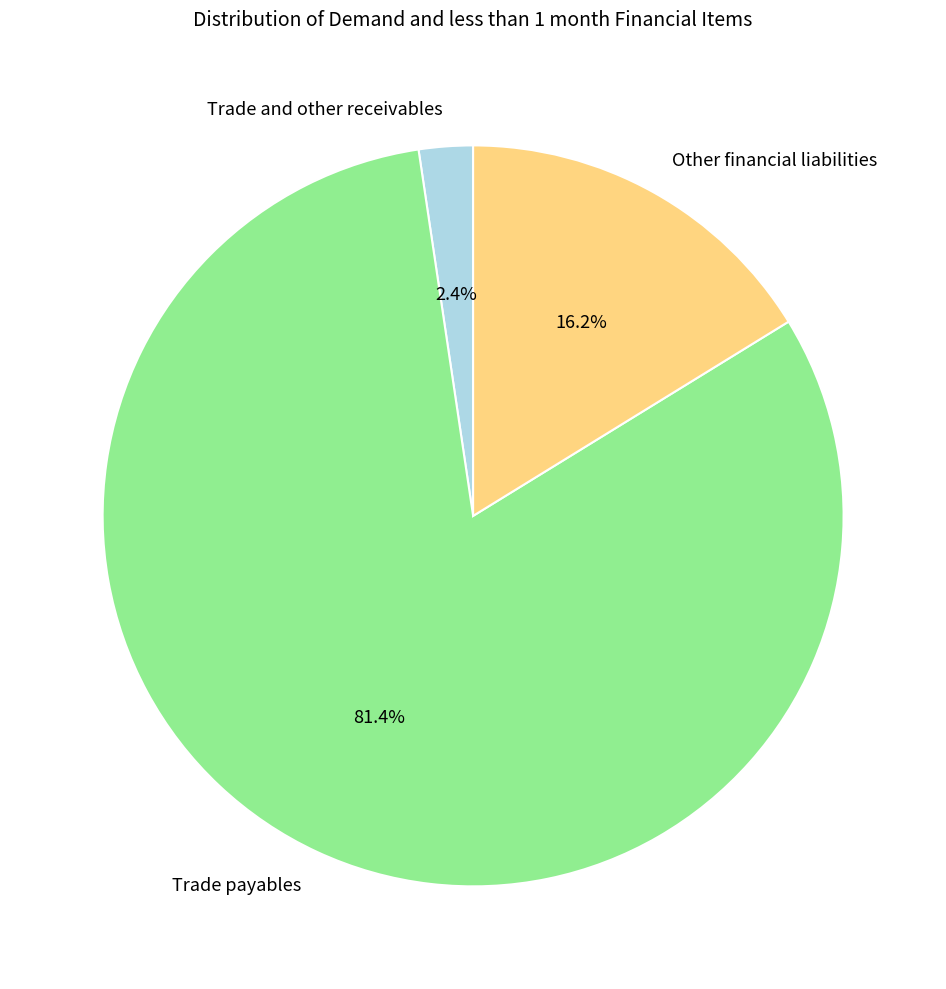

Between Trade and other receivables and Other financial liabilities, which is larger?

Other financial liabilities